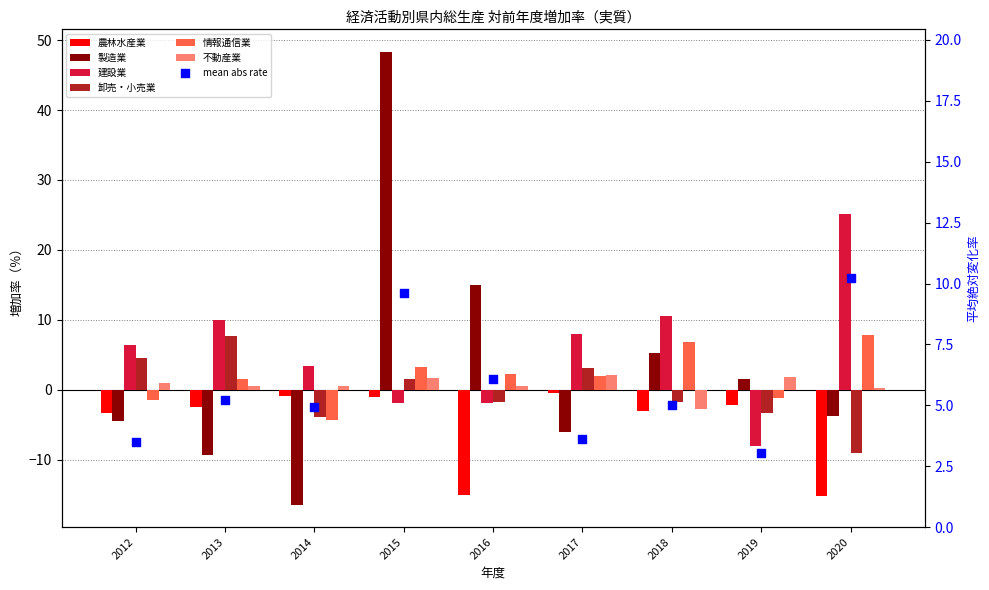

Is the value of 製造業 at 2020 greater than the value of 農林水産業 at 2012?

No